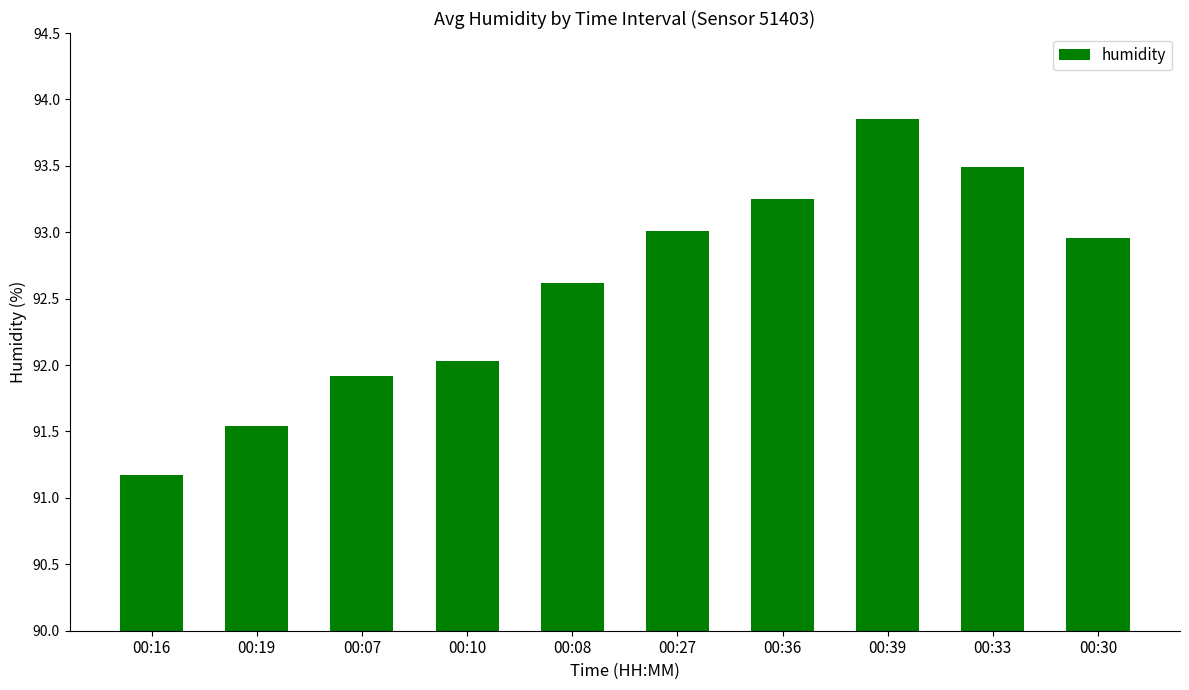

Does the chart contain any negative values?

No